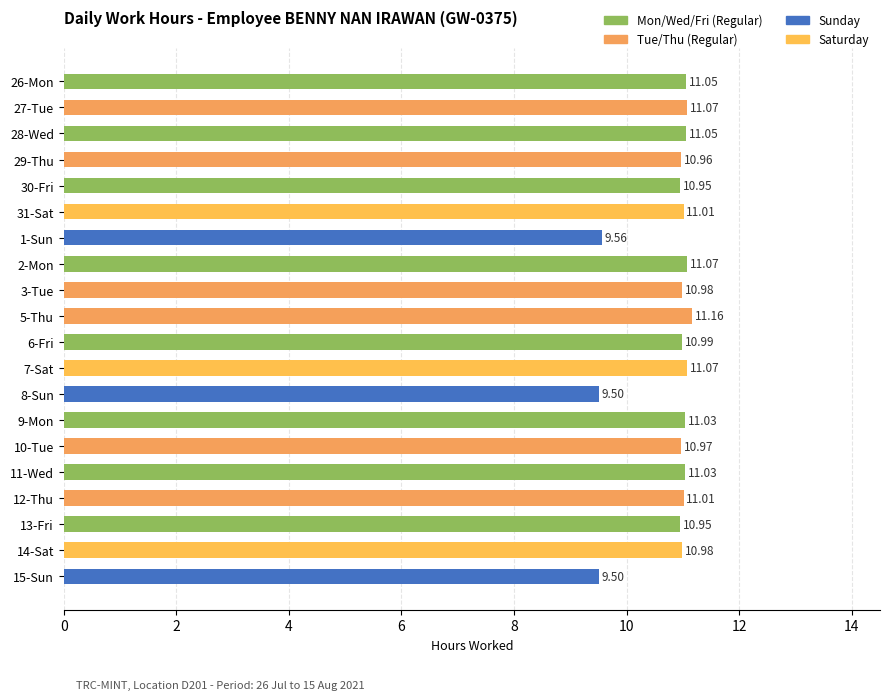

Which category has the highest value across all series?

5-Thu